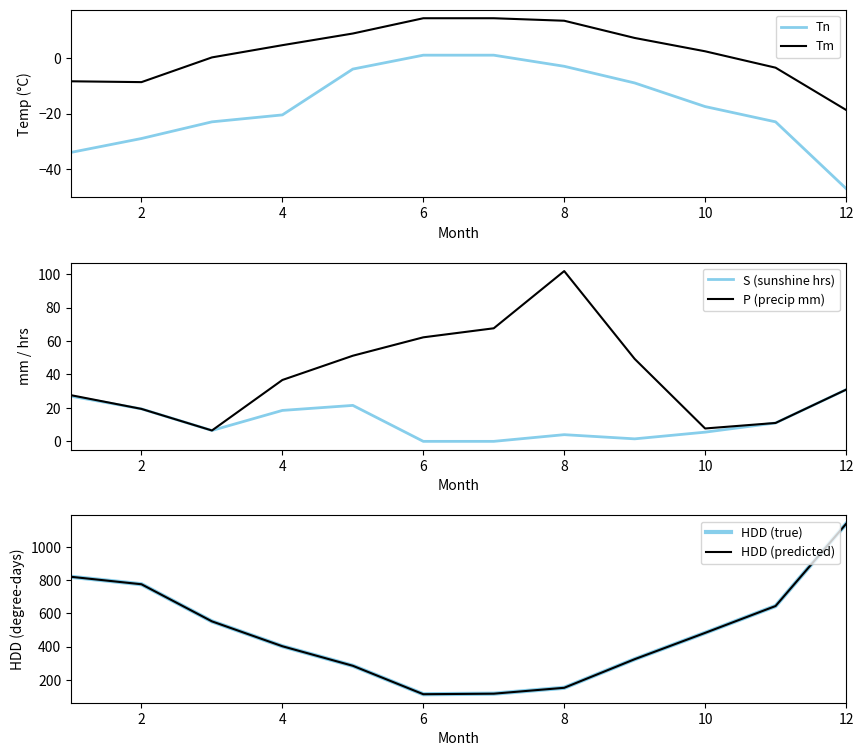

True or false: Tn and Tm intersect in this chart.

False